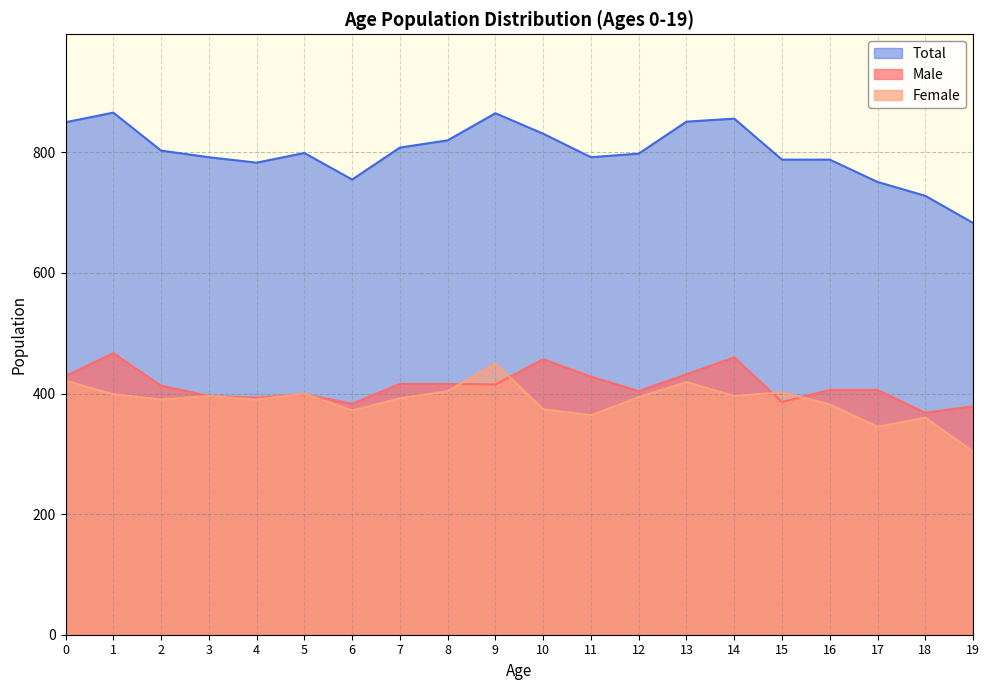

Does the chart have visible grid lines?

Yes